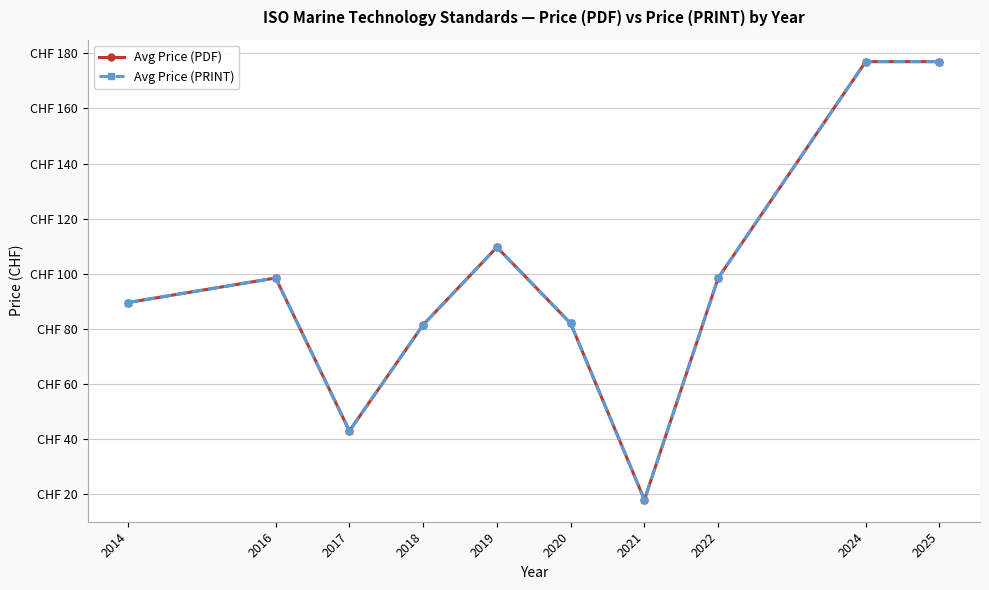

Reading left to right, transcribe all the data shown in this chart.

Avg Price (PDF): 89.6	98.5	43.0	81.5	109.7	82.0	18.0	98.5	177.0	177.0
Avg Price (PRINT): 89.6	98.5	43.0	81.5	109.7	82.0	18.0	98.5	177.0	177.0